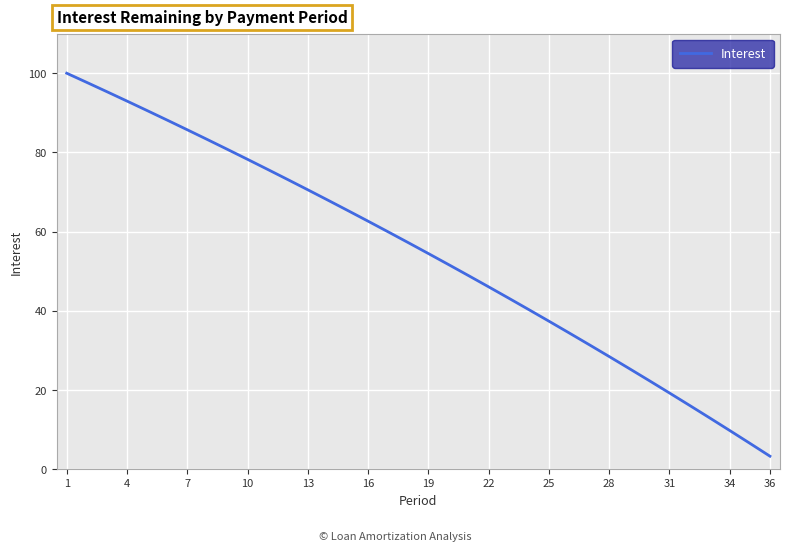

What is the difference between the maximum and minimum values?

96.7